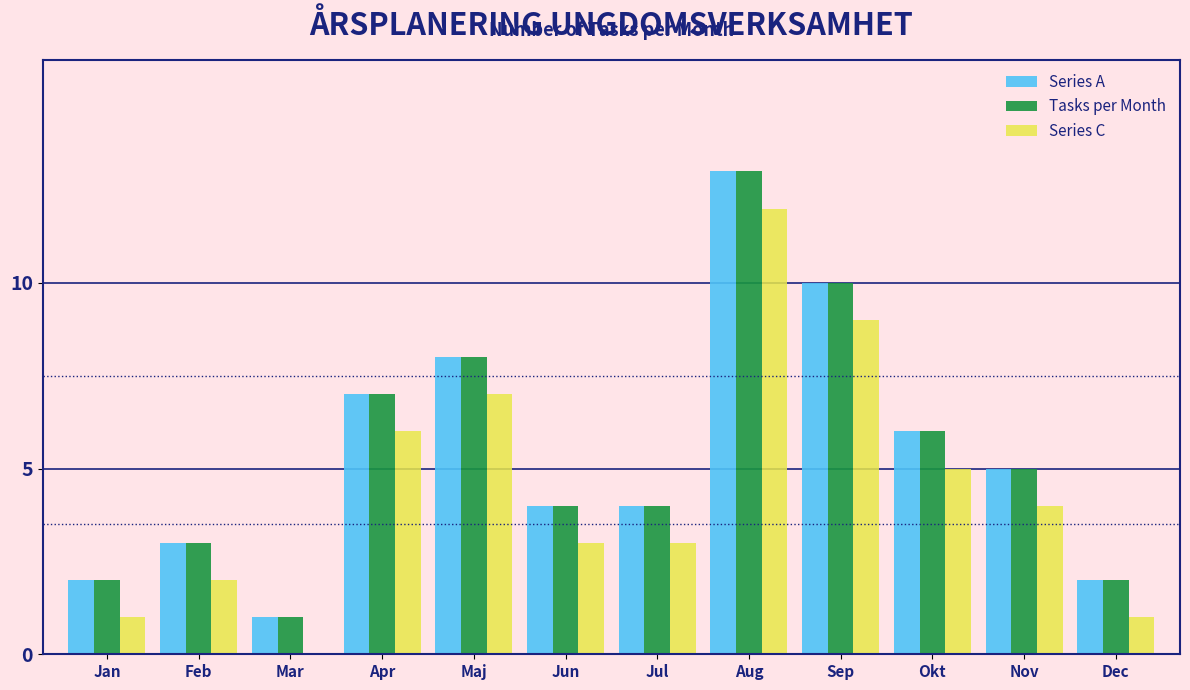

At which label does Tasks per Month reach its peak?

Aug